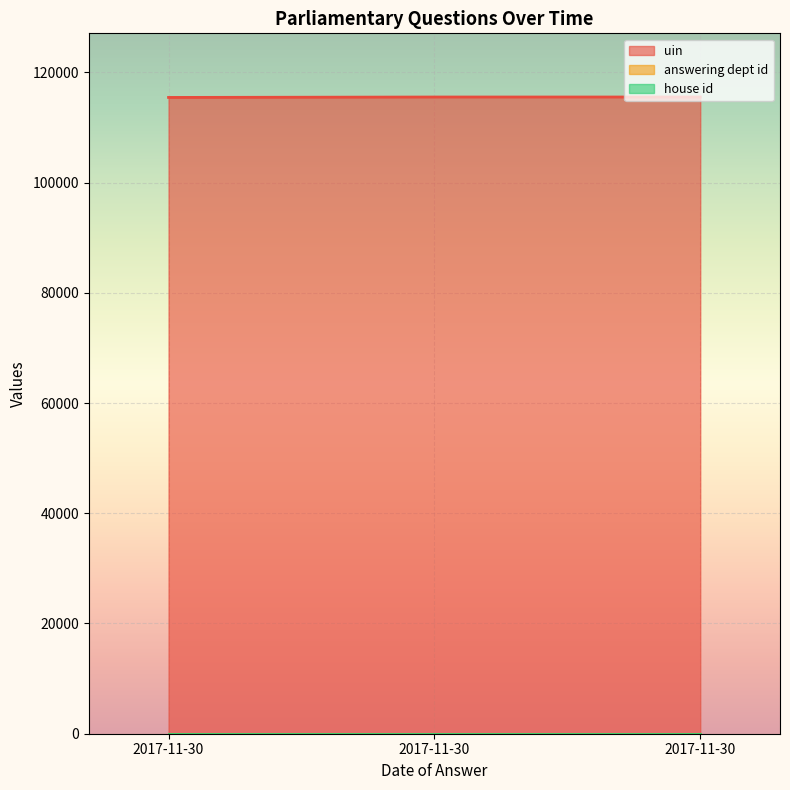

The house id series shows 1 at 2017-11-30. True or false?

True